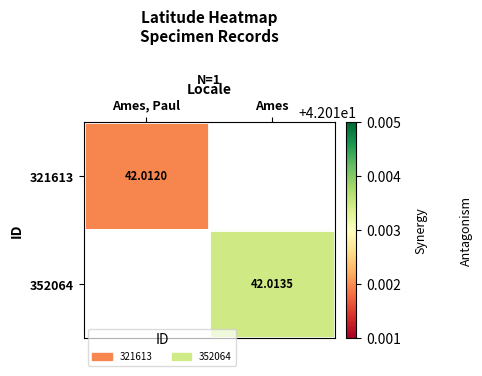

Is the value of 352064 at Ames greater than the value of 321613 at Ames, Paul?

Yes